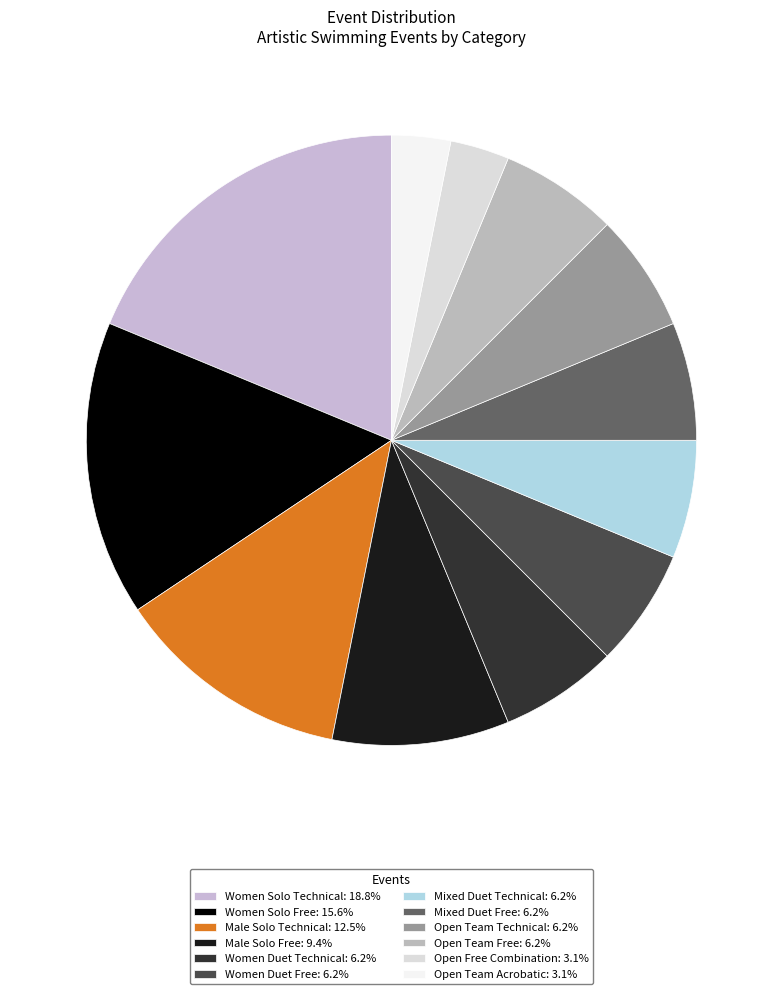

True or false: Open Team Technical accounts for 6% of the total.

True